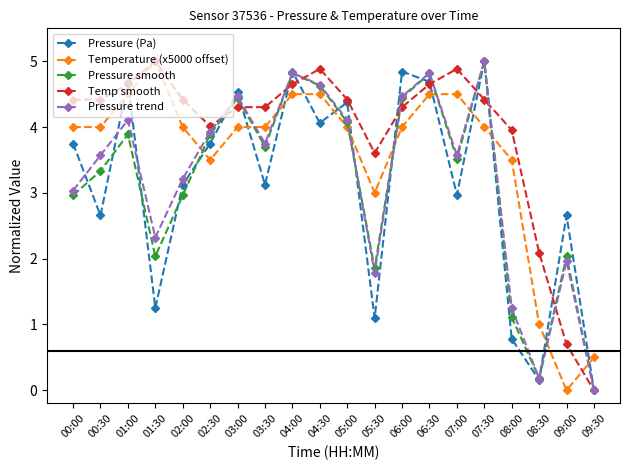

What is the label of the 1st point from the right?

09:30